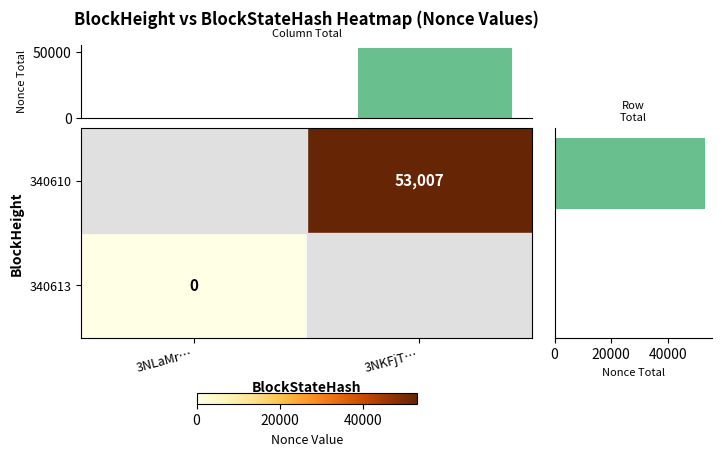

Count the number of data series in this chart.

2